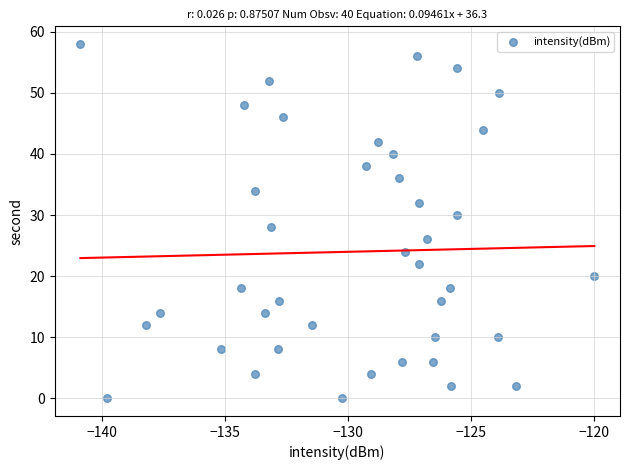

What is the range of Y values (max minus min)?

58